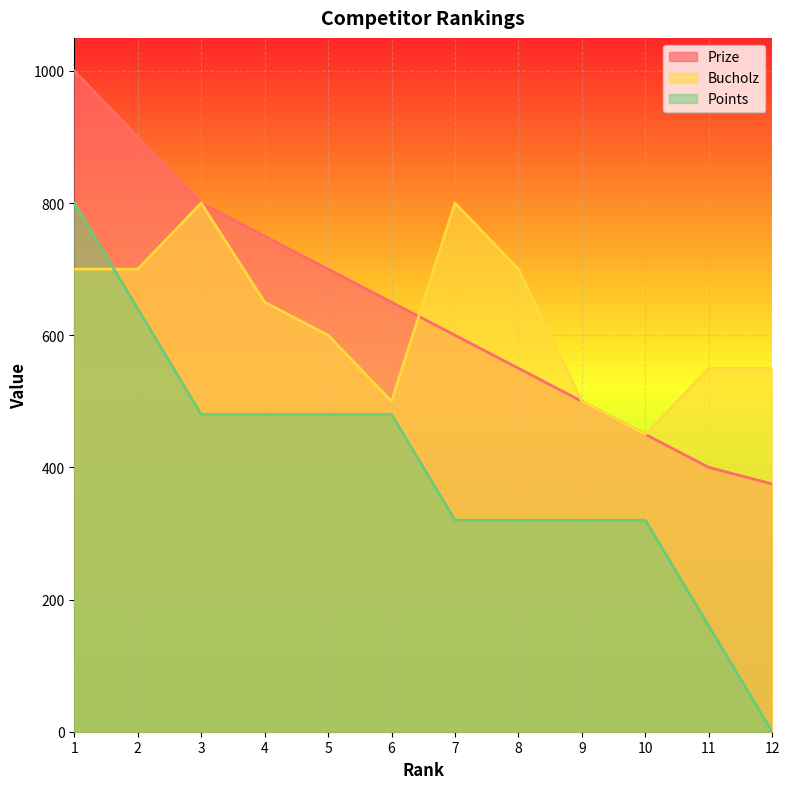

Reading right to left, transcribe all the data shown in this chart.

Prize: 375	400	450	500	550	600	650	700	750	800	900	1000
Bucholz: 550	550	450	500	700	800	500	600	650	800	700	700
Points: 0	160	320	320	320	320	480	480	480	480	640	800